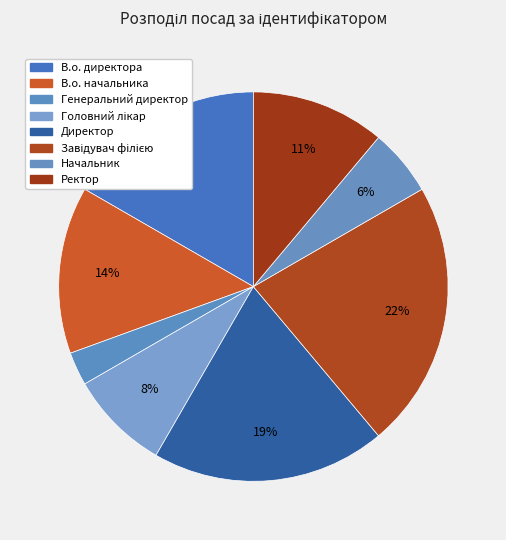

What is the smallest slice in the pie chart?

Генеральний директор